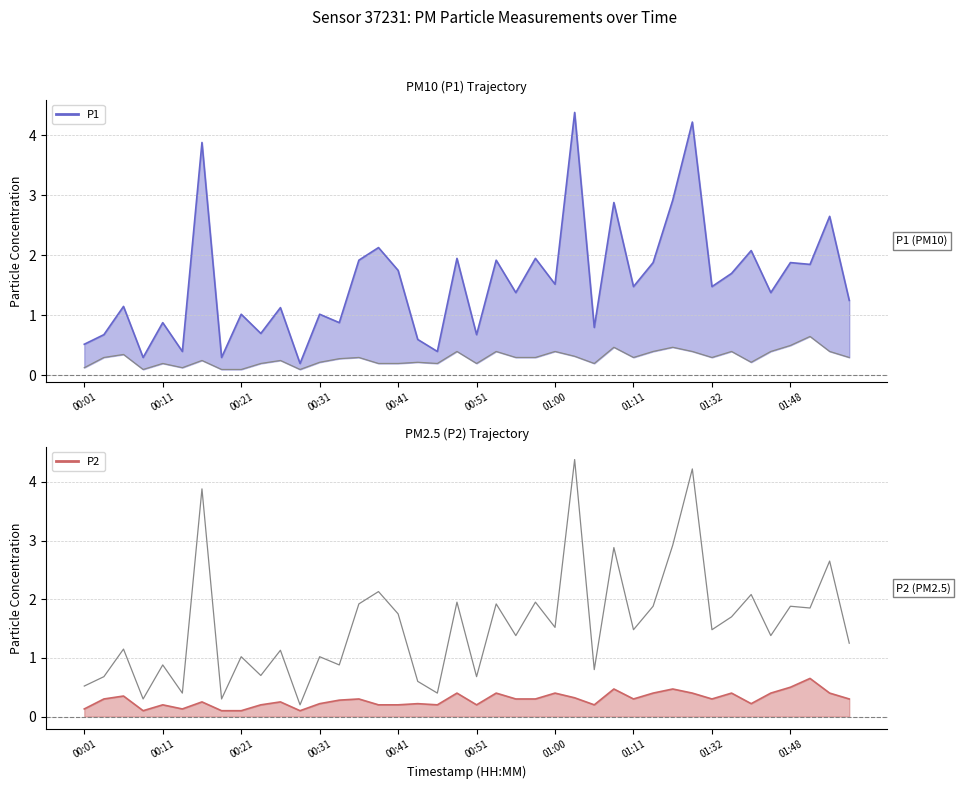

Rank the categories by P2 value from lowest to highest.

00:09, 00:19, 00:21, 00:28, 00:01, 00:14, 00:11, 00:23, 00:38, 00:41, 00:46, 00:51, 01:05, 00:31, 00:43, 01:37, 00:16, 00:26, 00:33, 00:04, 00:36, 00:55, 00:58, 01:11, 01:32, 01:58, 01:03, 00:06, 00:48, 00:53, 01:00, 01:13, 01:30, 01:35, 01:40, 01:56, 01:08, 01:16, 01:48, 01:51